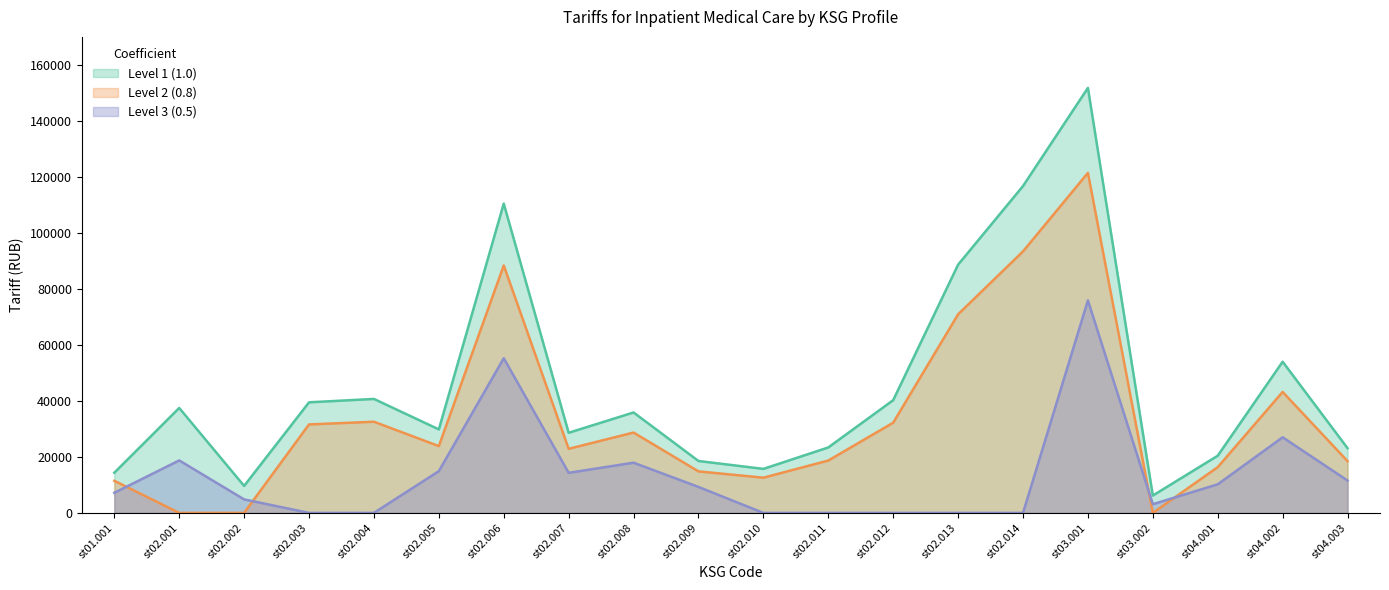

What is the average value of the Level 2 (0.8) series?

34096.2